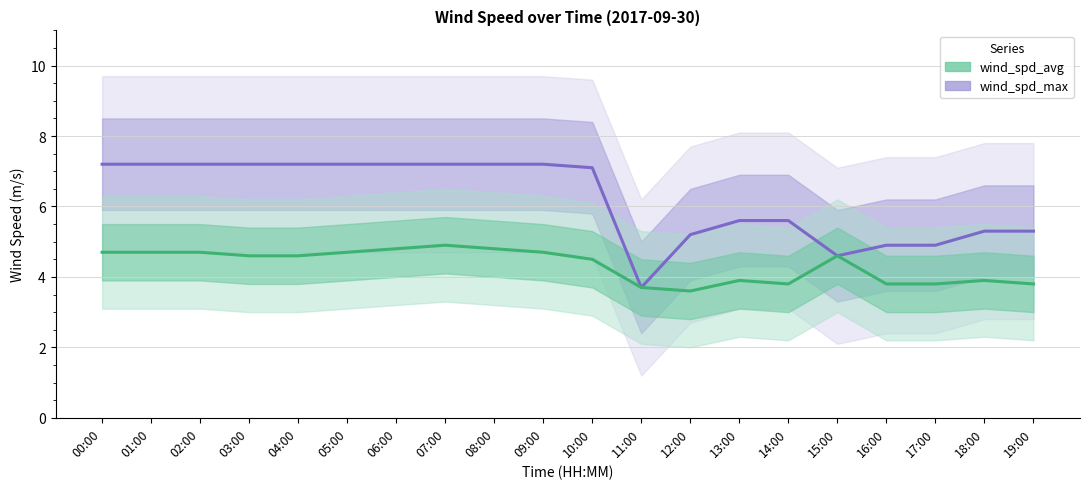

Reading left to right, list all the values displayed in this chart.

wind_spd_max_line: 00:00=7.2	01:00=7.2	02:00=7.2	03:00=7.2	04:00=7.2	05:00=7.2	06:00=7.2	07:00=7.2	08:00=7.2	09:00=7.2	10:00=7.1	11:00=3.7	12:00=5.2	13:00=5.6	14:00=5.6	15:00=4.6	16:00=4.9	17:00=4.9	18:00=5.3	19:00=5.3
wind_spd_avg_line: 00:00=4.7	01:00=4.7	02:00=4.7	03:00=4.6	04:00=4.6	05:00=4.7	06:00=4.8	07:00=4.9	08:00=4.8	09:00=4.7	10:00=4.5	11:00=3.7	12:00=3.6	13:00=3.9	14:00=3.8	15:00=4.6	16:00=3.8	17:00=3.8	18:00=3.9	19:00=3.8